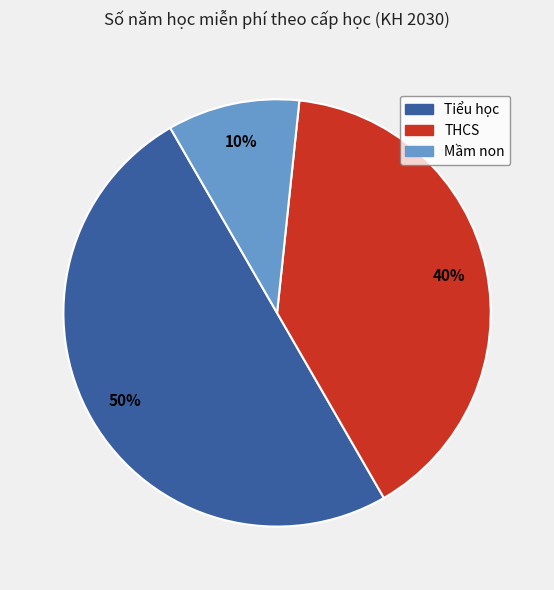

Does Mầm non represent more than half of the total?

No